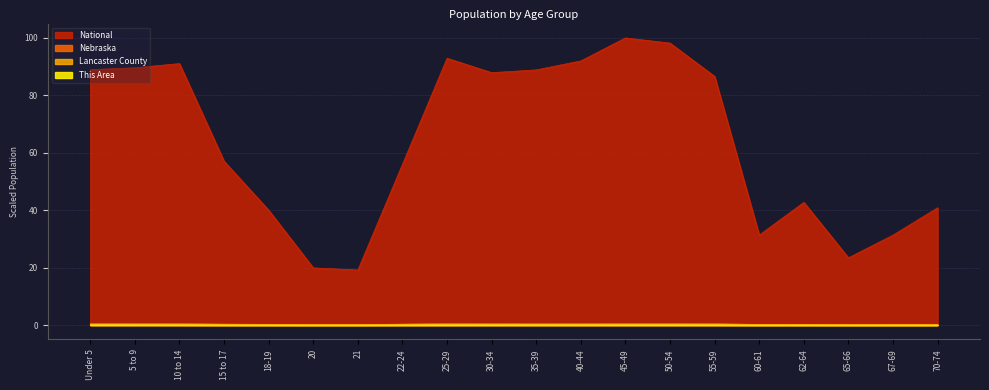

True or false: Nebraska has a value of 0.9 at 30-34.

False